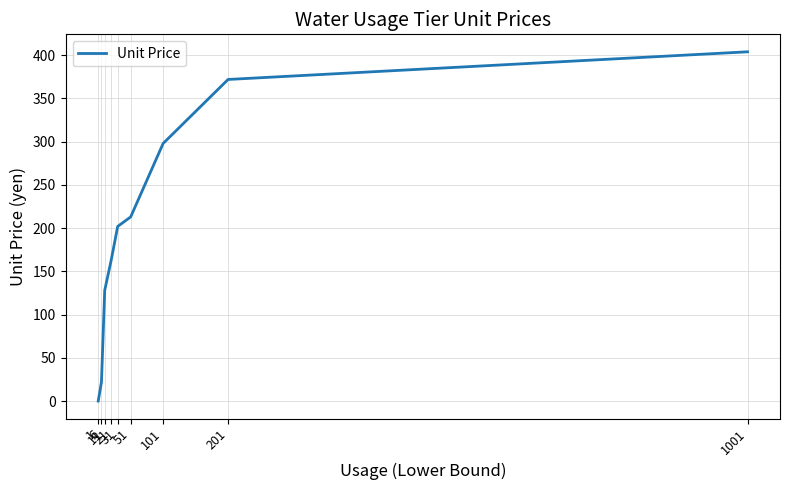

How many categories are shown in the chart?

9